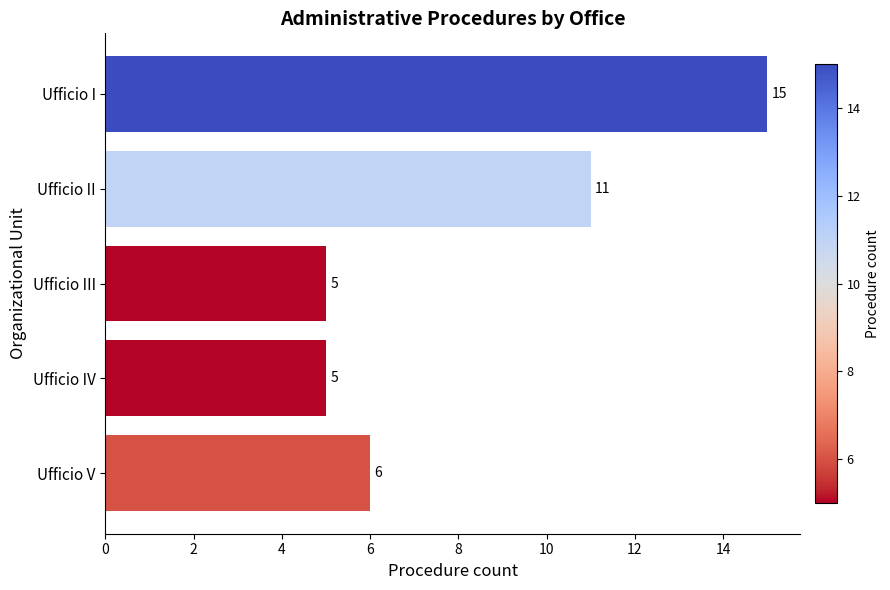

What is the change in value from Ufficio II to Ufficio IV?

-6